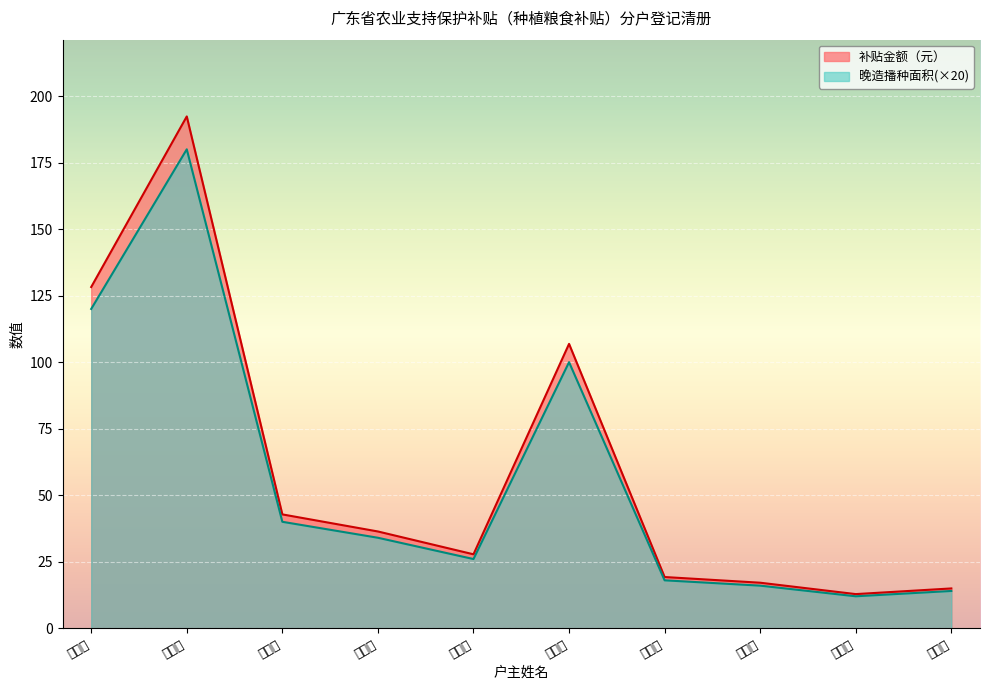

What is the greatest value displayed?

192.4